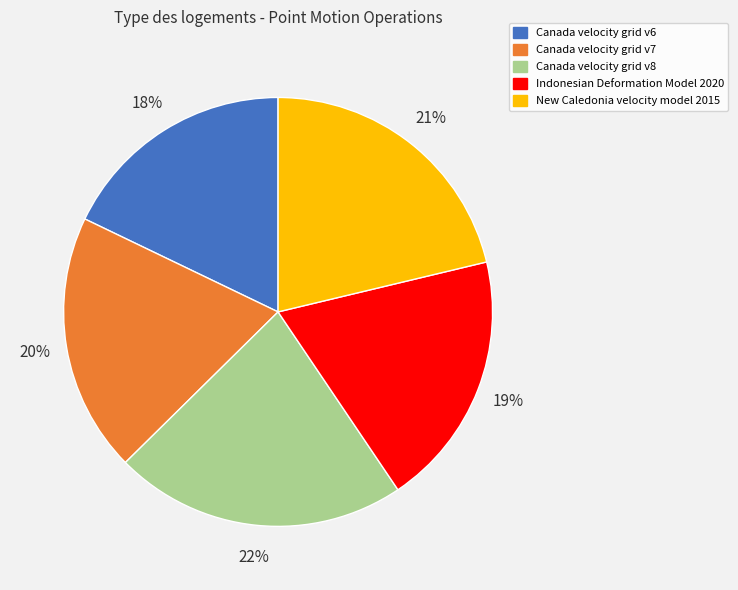

Do Canada velocity grid v6 and New Caledonia velocity model 2015 together represent more than half of the pie?

No